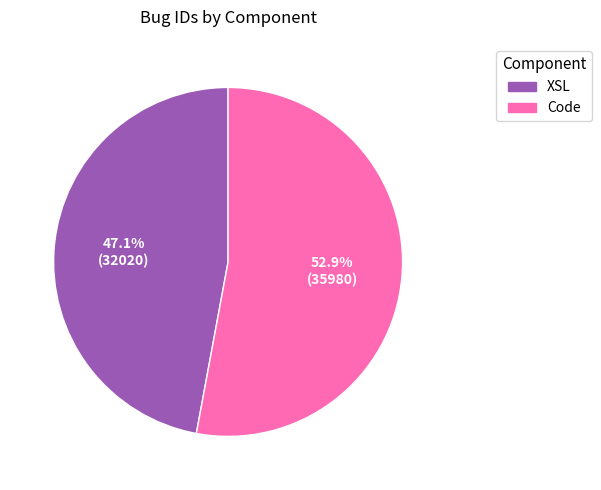

How many segments does this pie chart have?

2